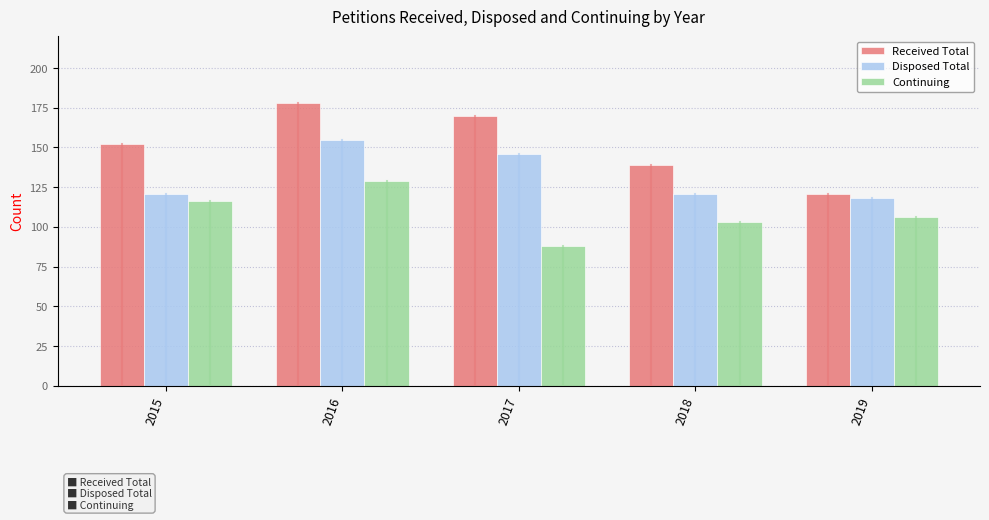

List the labels in order of Received Total value, largest first.

2016, 2017, 2015, 2018, 2019